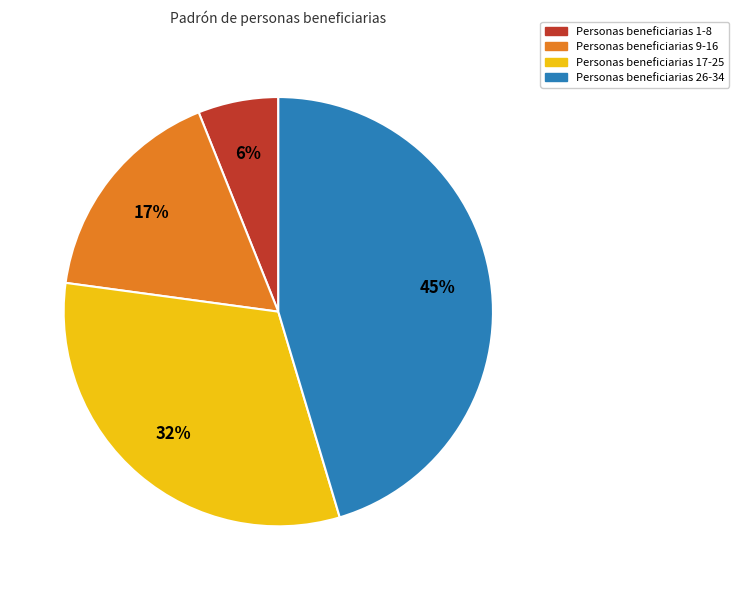

Which slice is the largest?

Personas beneficiarias 26-34